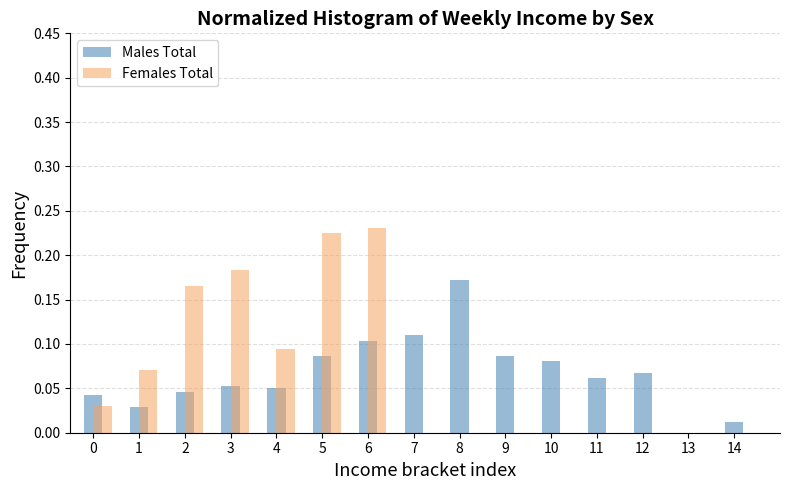

True or false: Females Total has a value of 0.0 at 14.

True